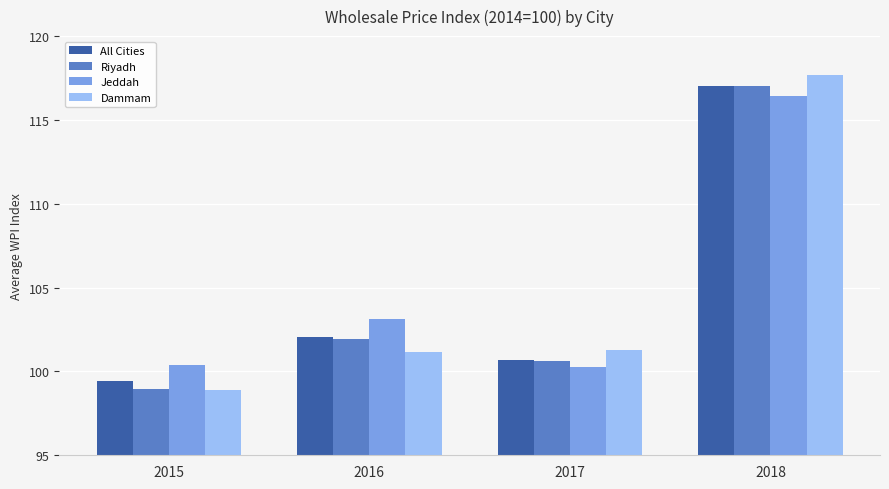

At which category is the sum across all series the highest?

2018